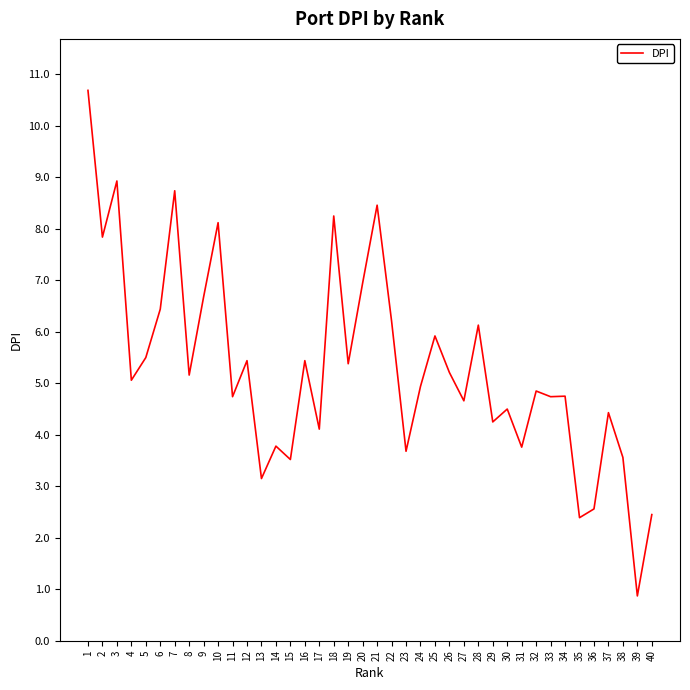

What is the approximate value at 33?

4.7